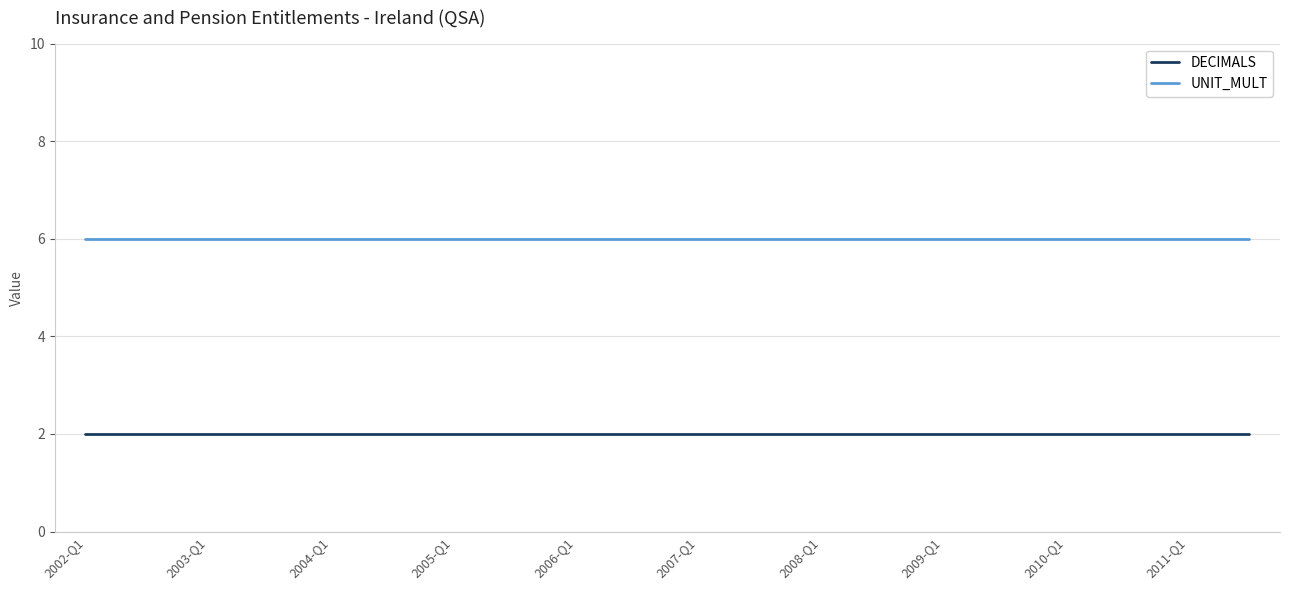

What is the average value of the UNIT_MULT series?

6